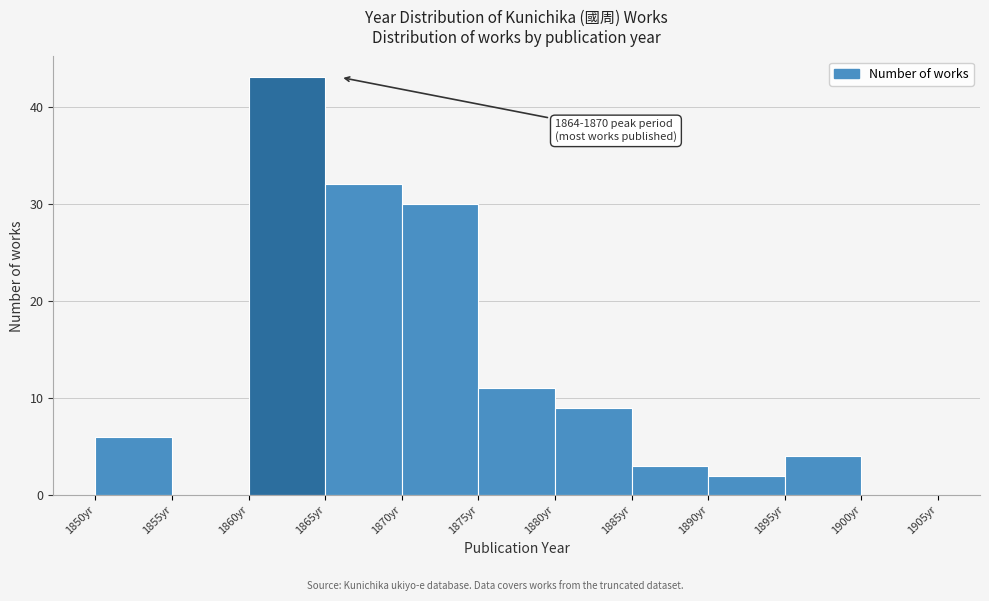

Which range on the x-axis has the tallest bar?

1860 to 1865